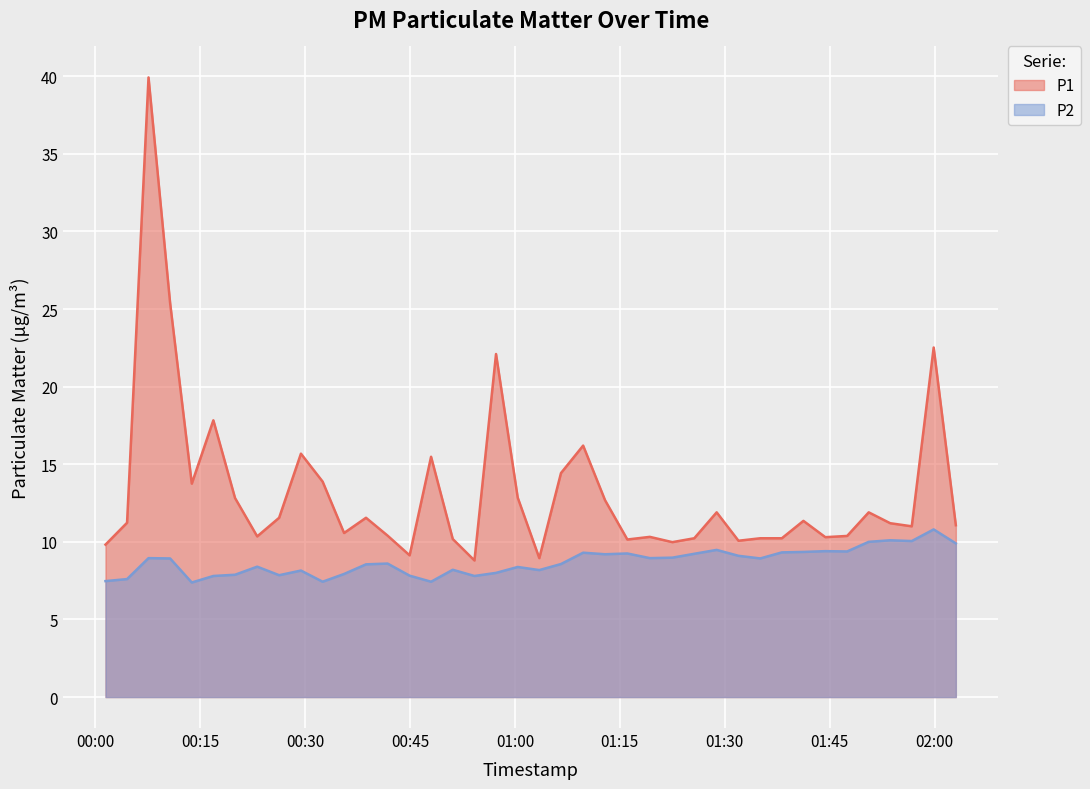

What is the value of the P1 point at the 26th from the left?

10.3